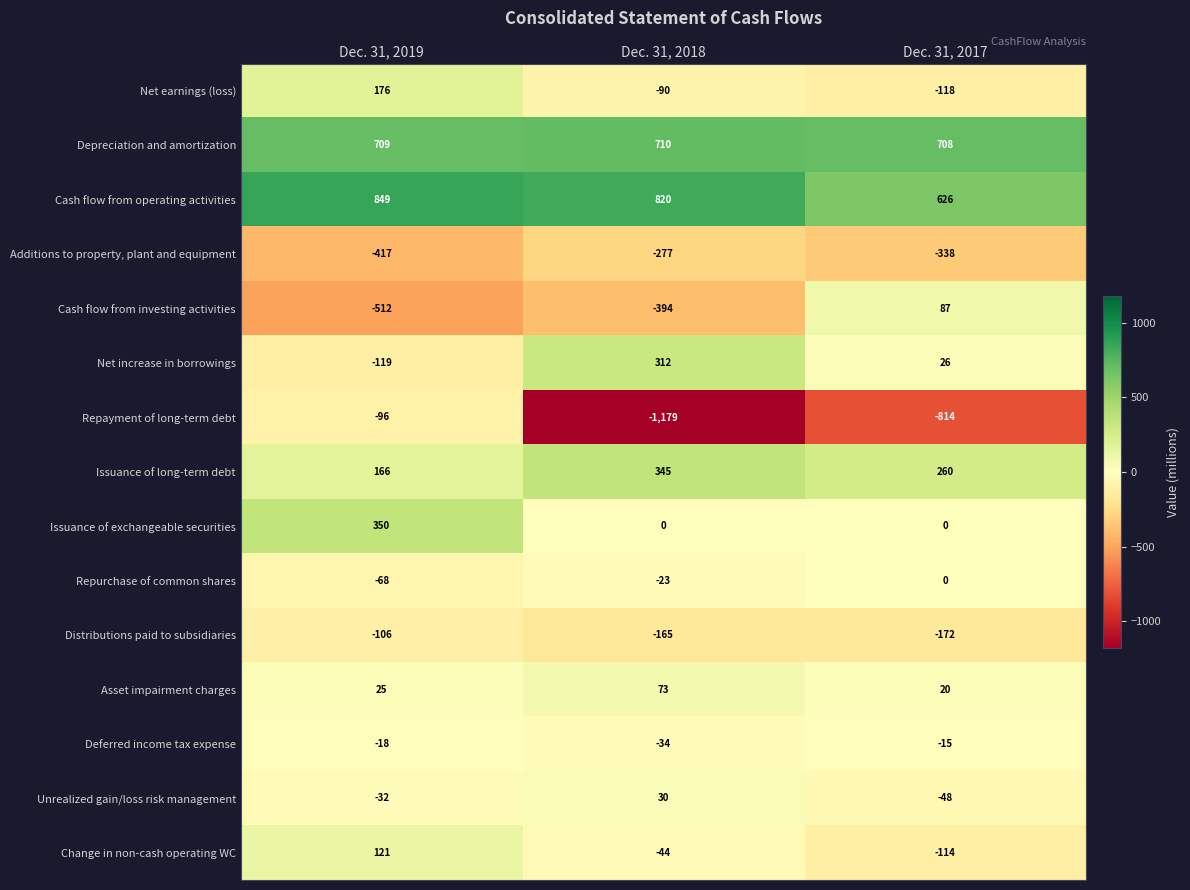

Which series has the largest total across all categories?

Cash flow from operating activities